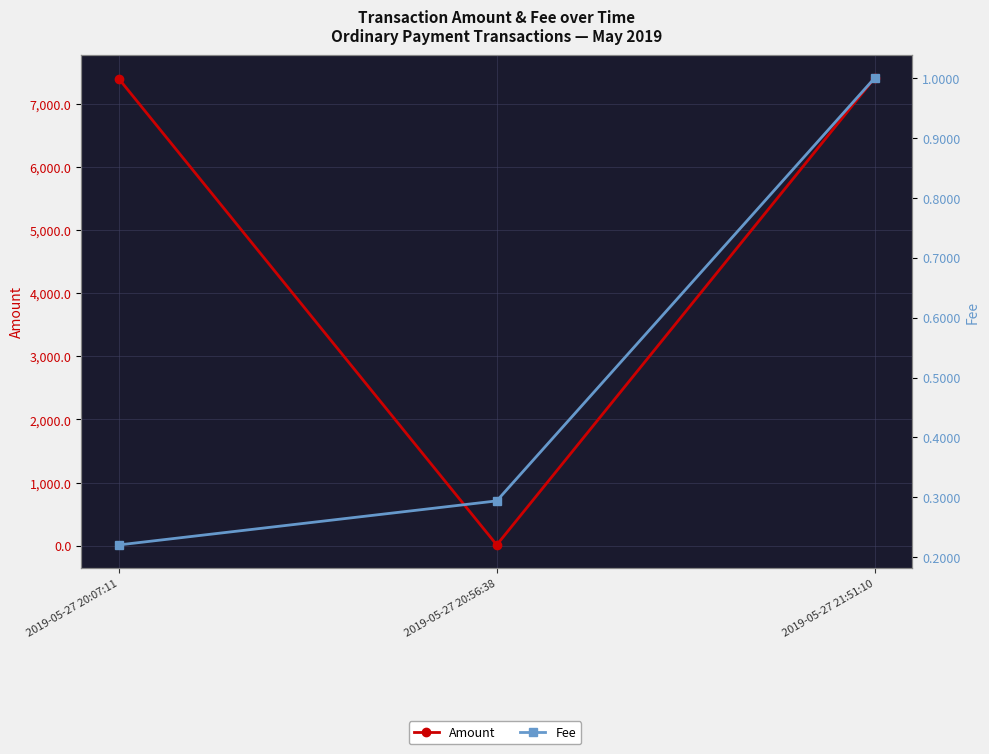

Reading left to right, what are all the values shown in this chart?

Amount: 7399.0	11.0	7411.5
Fee: 0.2	0.3	1.0